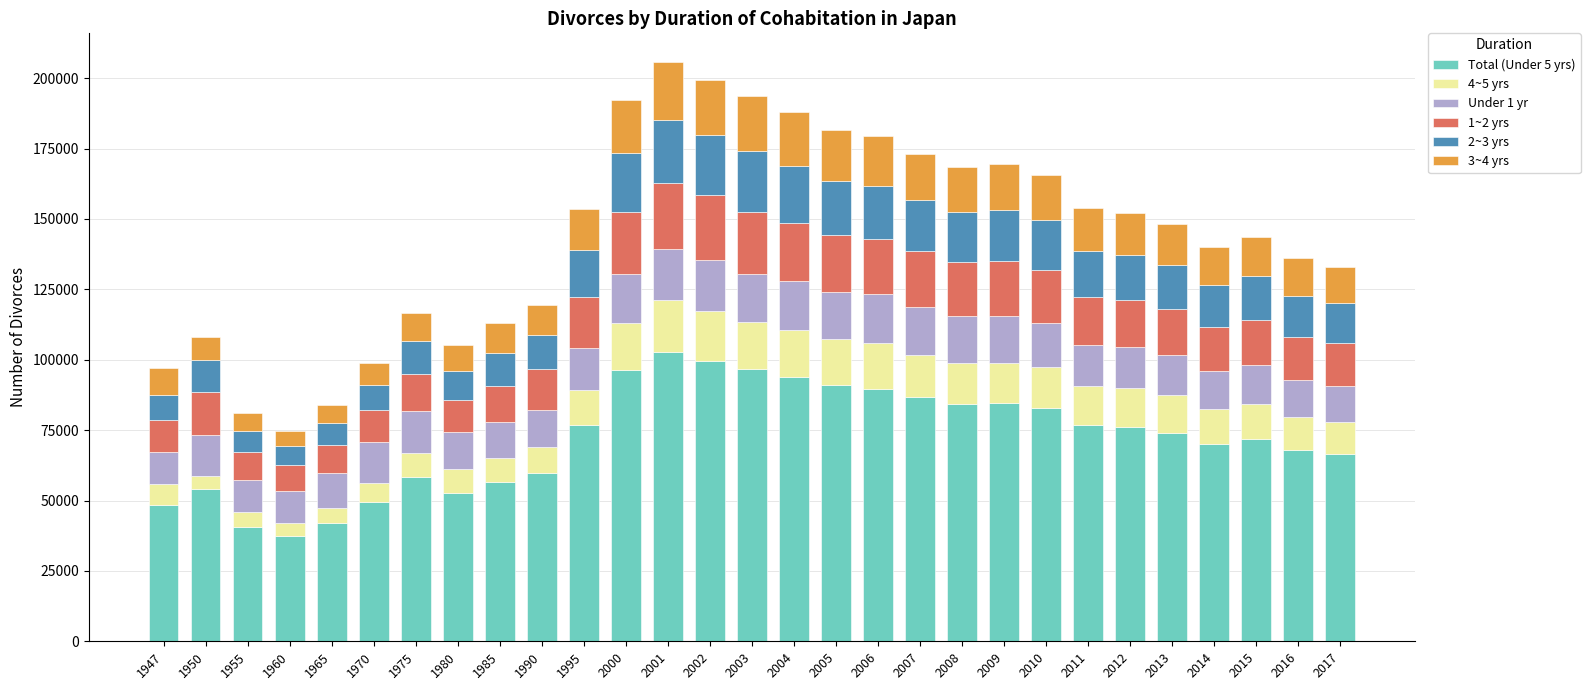

How many series are shown in this chart?

6